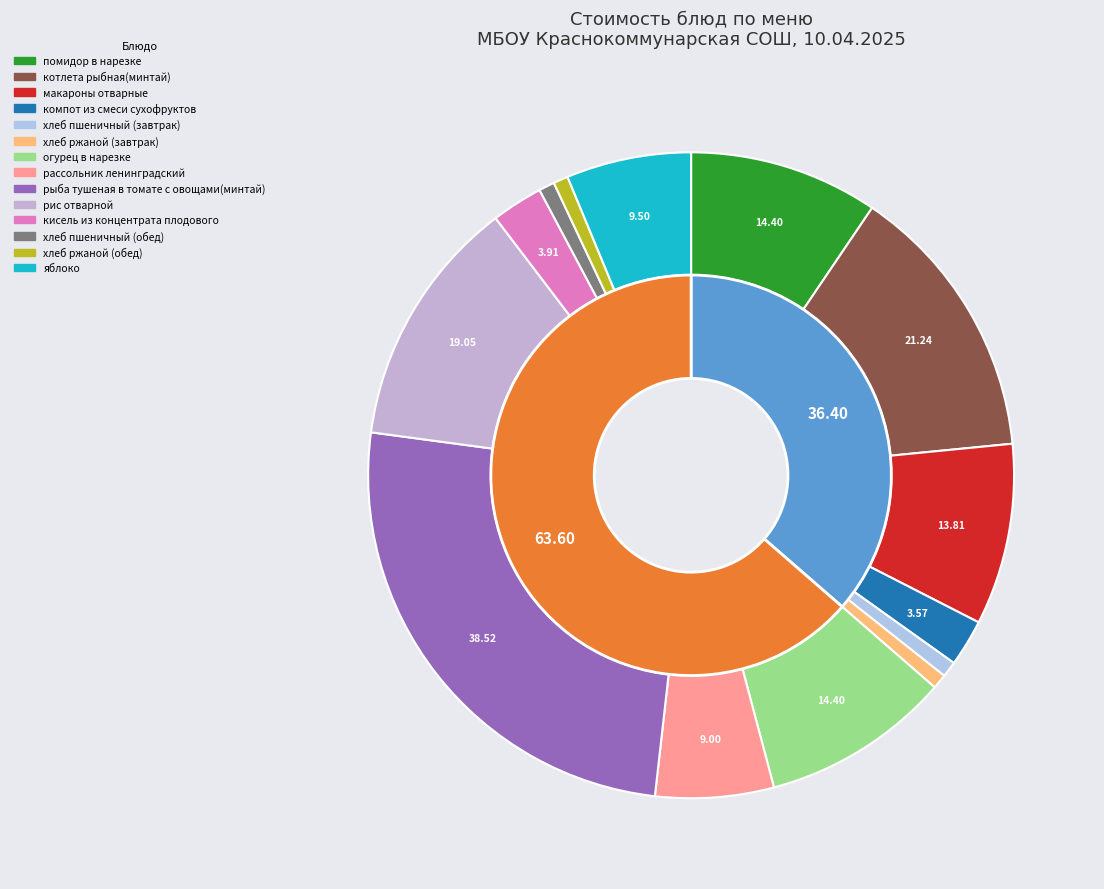

Do огурец в нарезке and рыба тушеная в томате с овощами(минтай) together represent more than half of the pie?

No